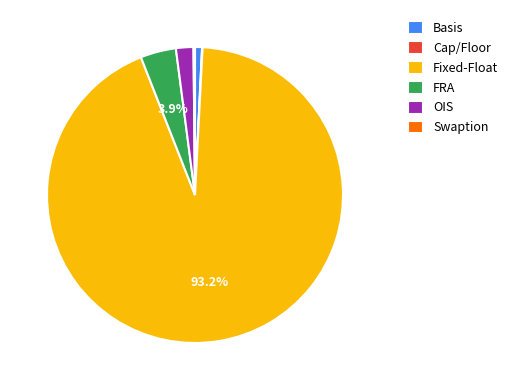

Approximately how many times larger is the value at Fixed-Float compared to Basis?

121.8